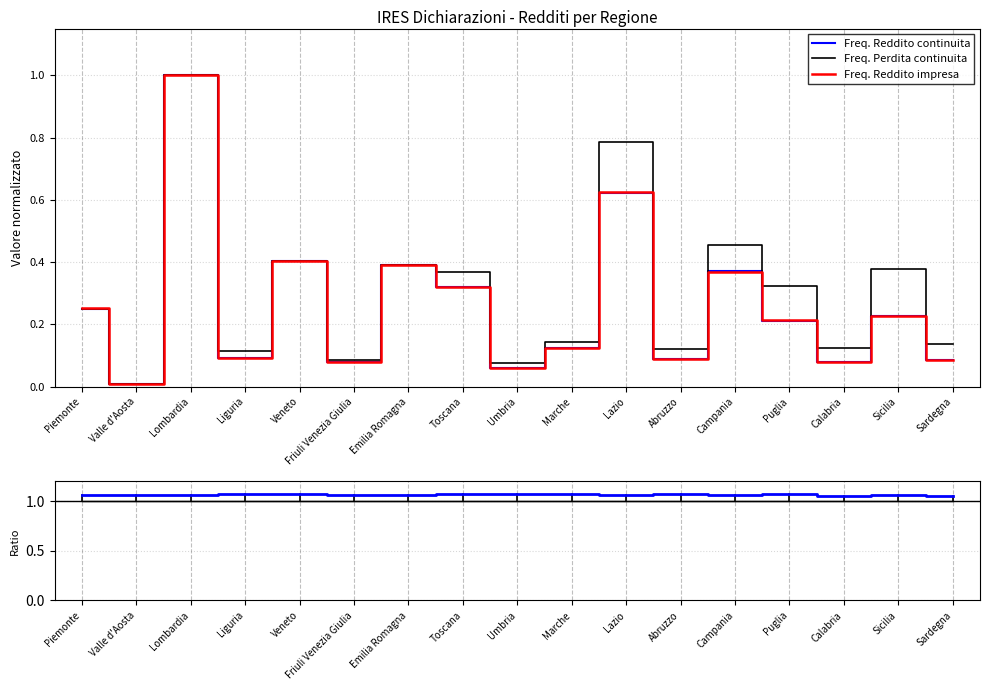

Is it true that Freq. Perdita continuita equals 0.6 at Emilia Romagna?

False